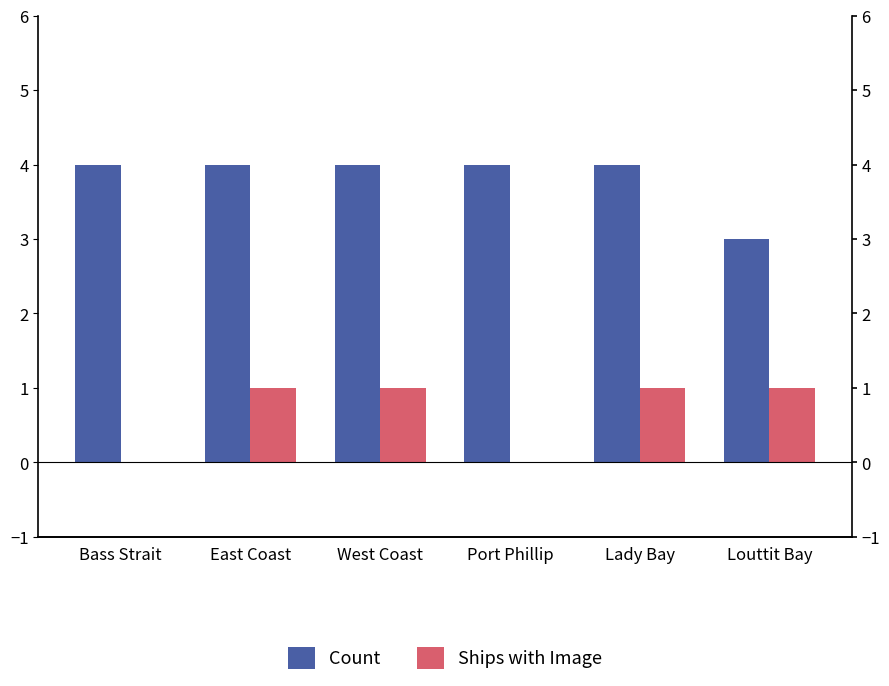

What is the average value of the Count series?

4